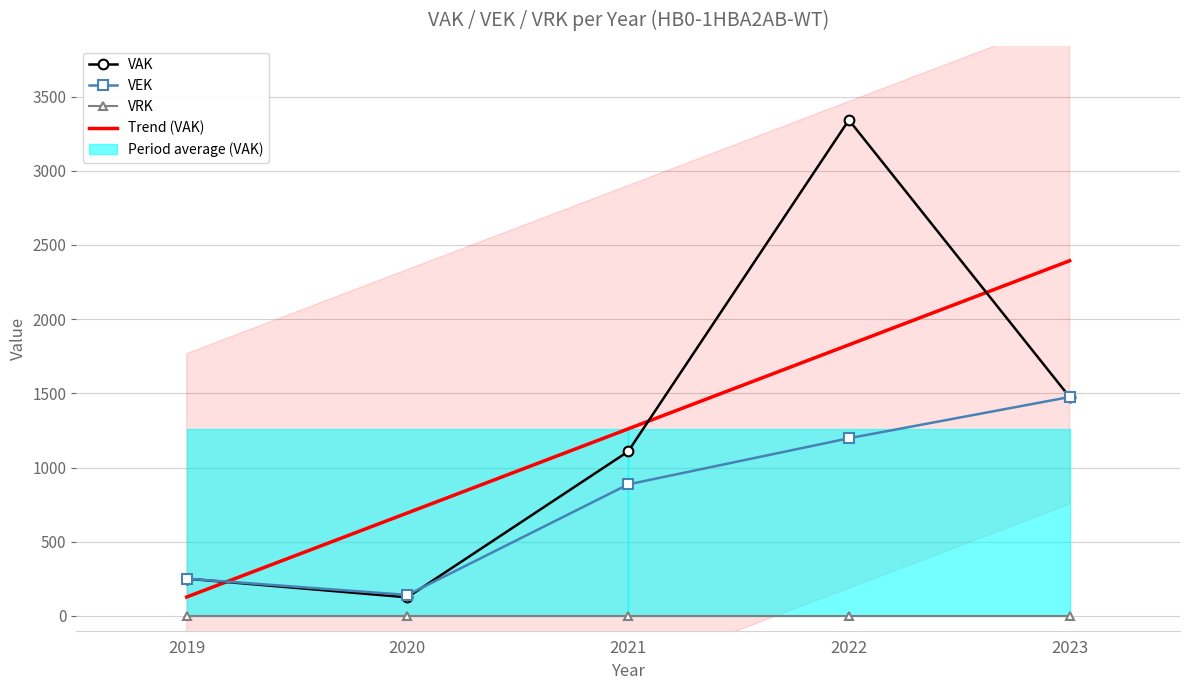

True or false: Trend (VAK) has a value of 1260.2 at 2021.

True